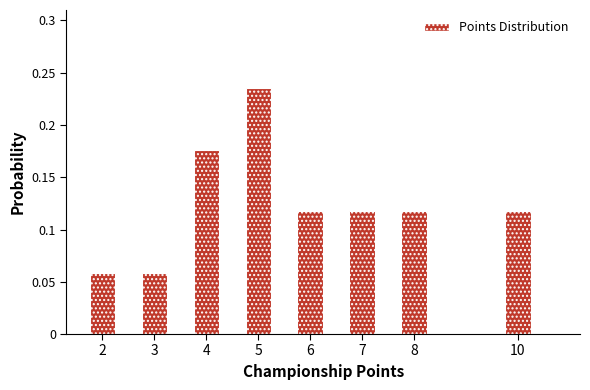

How tall is the bar that spans 1.75 to 2.25 on the x-axis? Neither the bar edges nor the heights are printed on the chart, so give them approximately, as read against the axes.

0.060